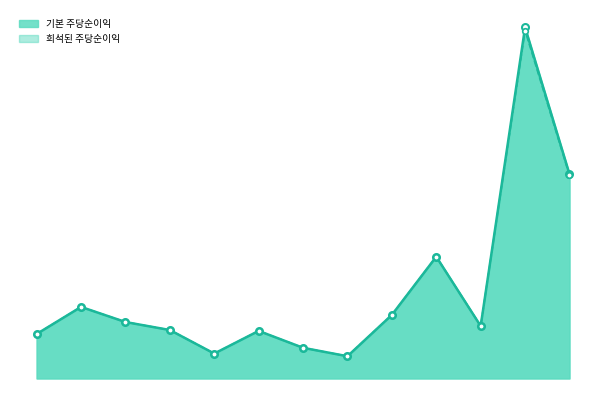

What is the average value of the 희석된 주당순이익 series?

2.0